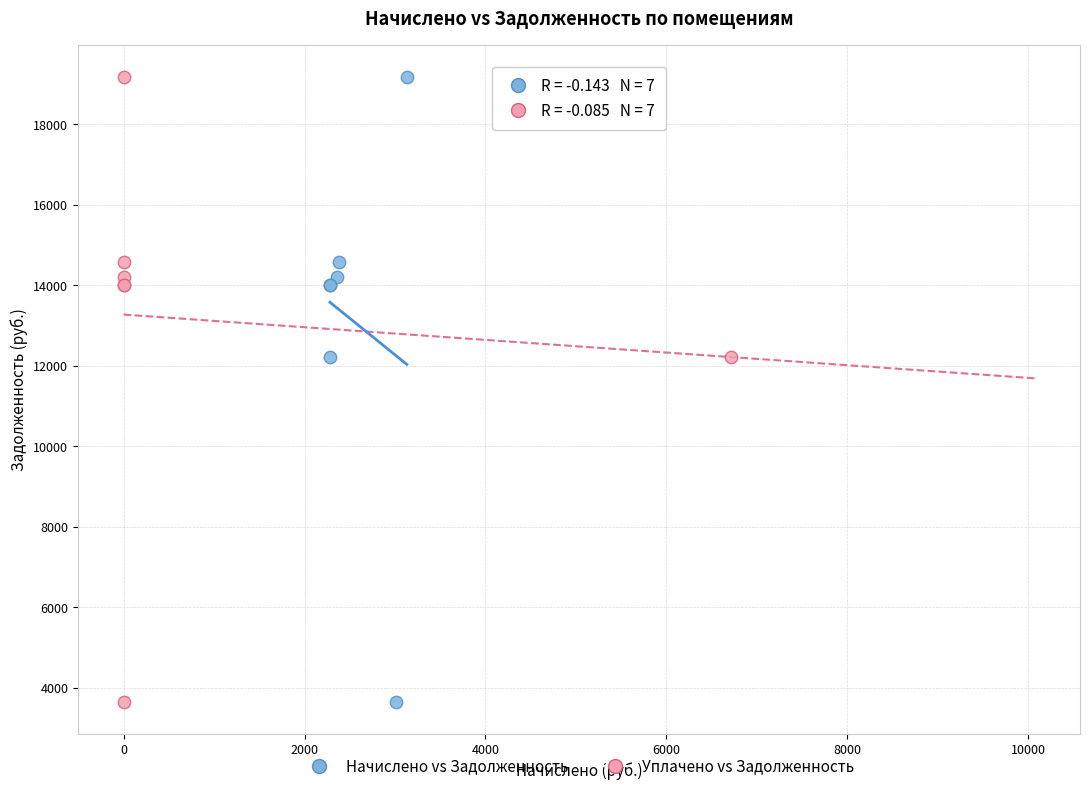

What are all the series names shown in the legend?

Начислено vs Задолженность, Уплачено vs Задолженность